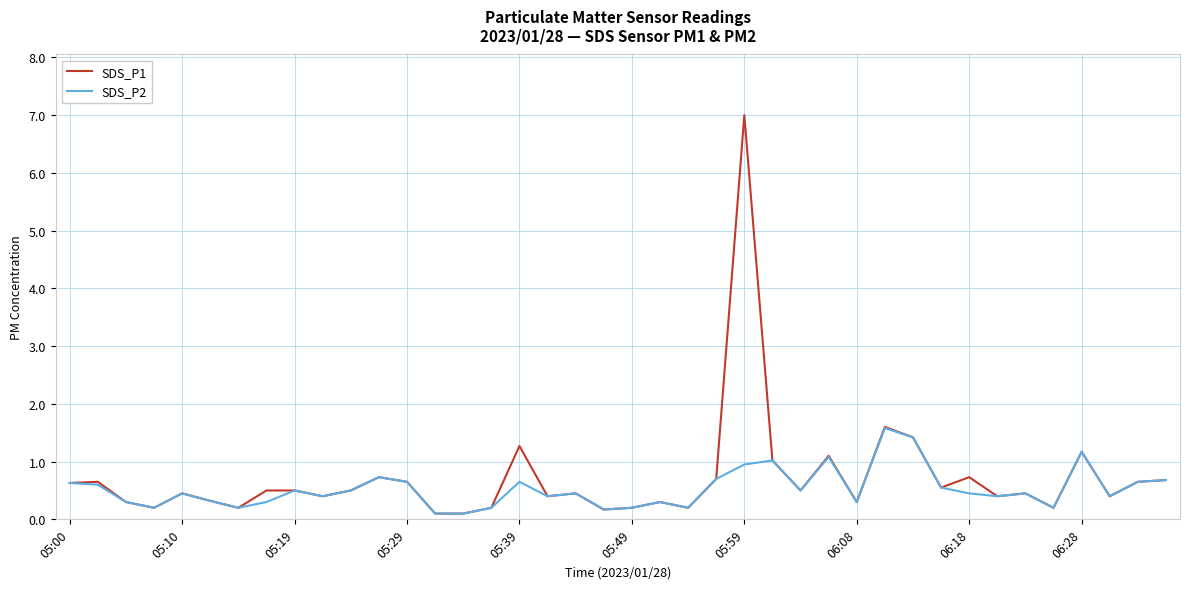

Which series has the widest spread of values?

SDS_P1